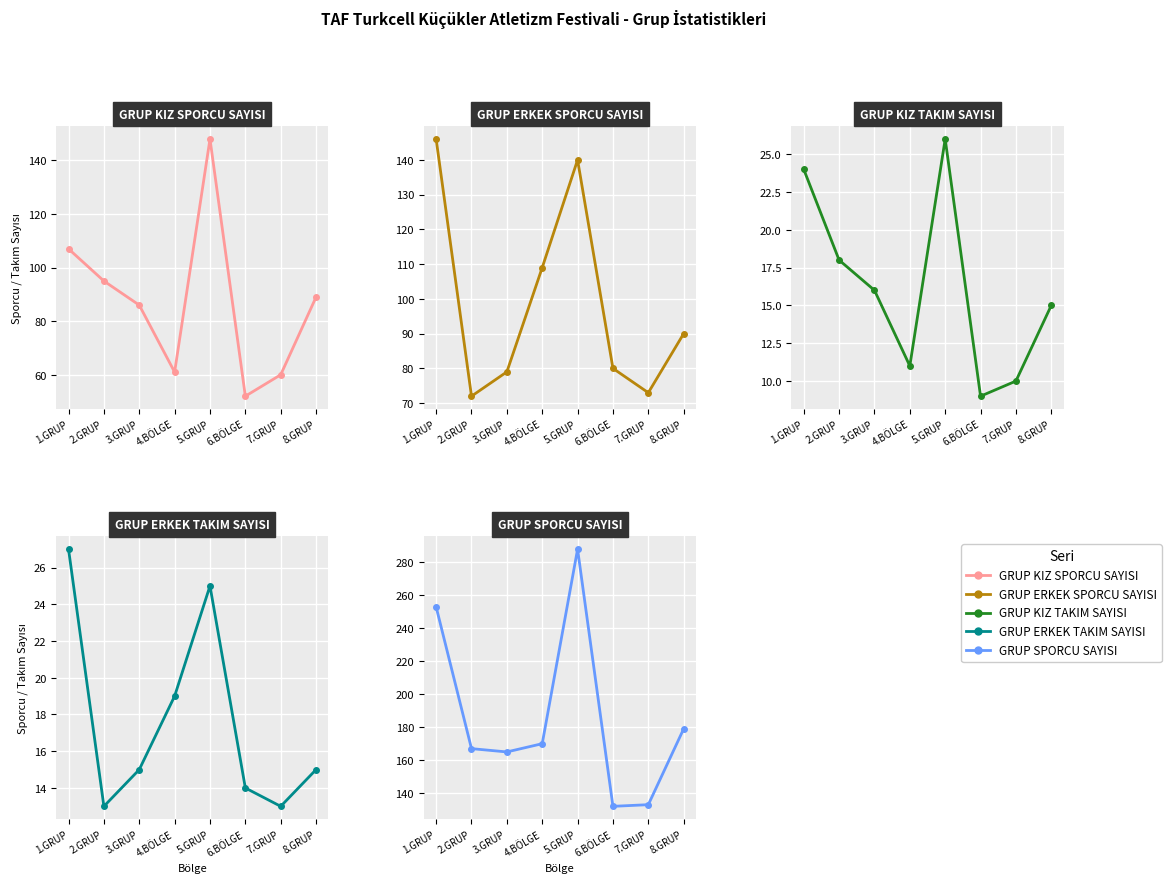

The GRUP KIZ SPORCU SAYISI series shows 49 at 8.GRUP. True or false?

False